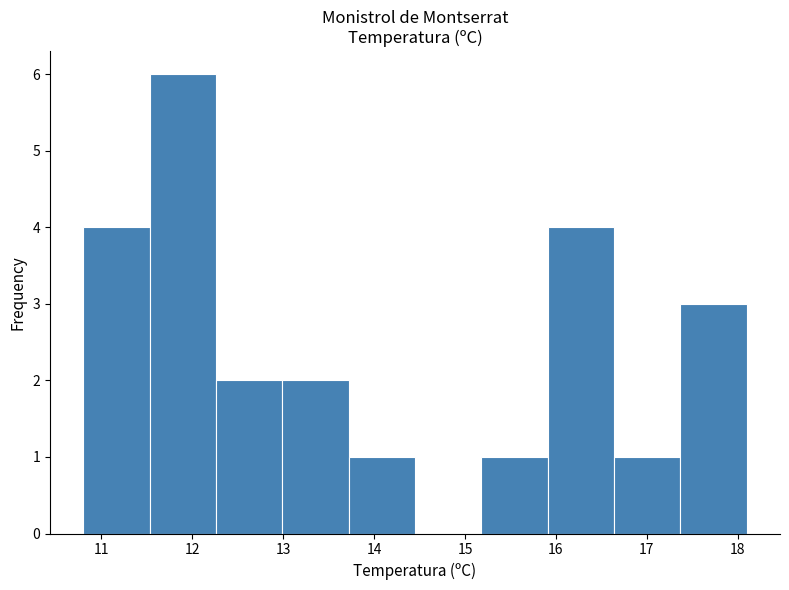

Over which range of the x-axis is the bar tallest?

11.53 to 12.26